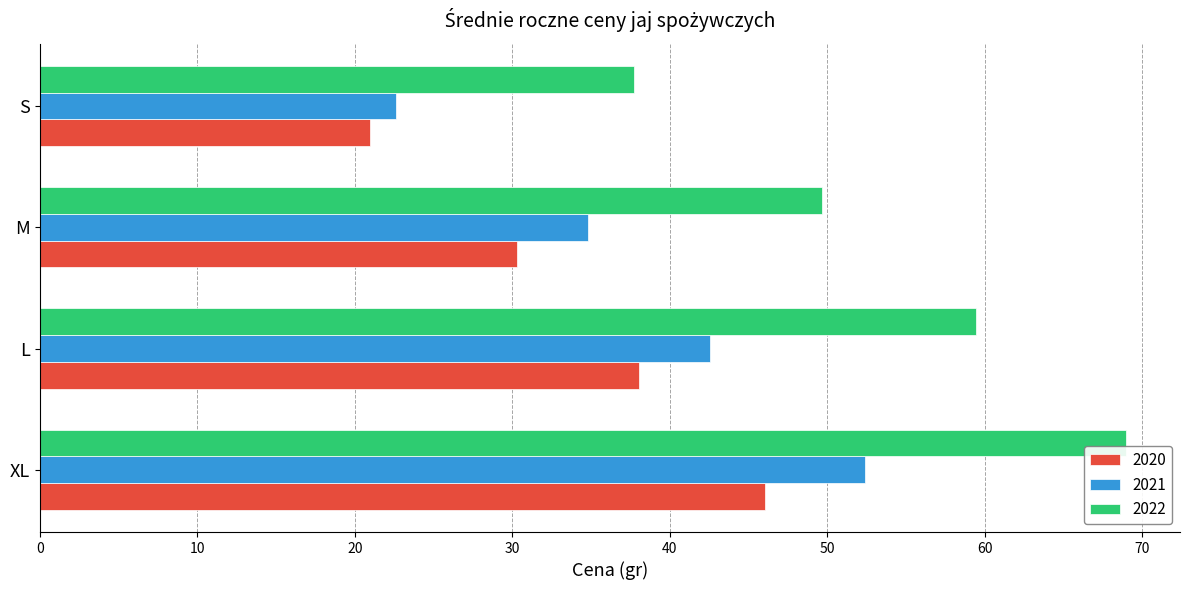

What is the minimum value for 2021?

22.6